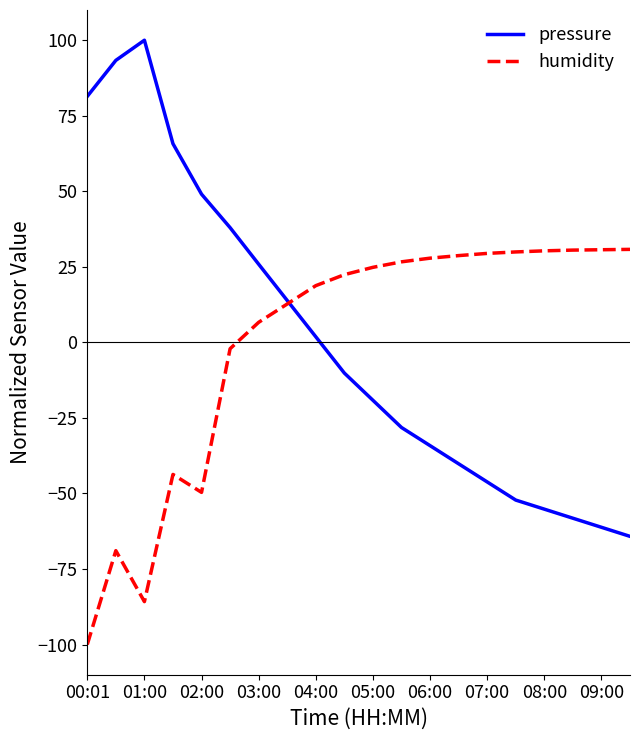

What is the highest value of the humidity series?

30.8